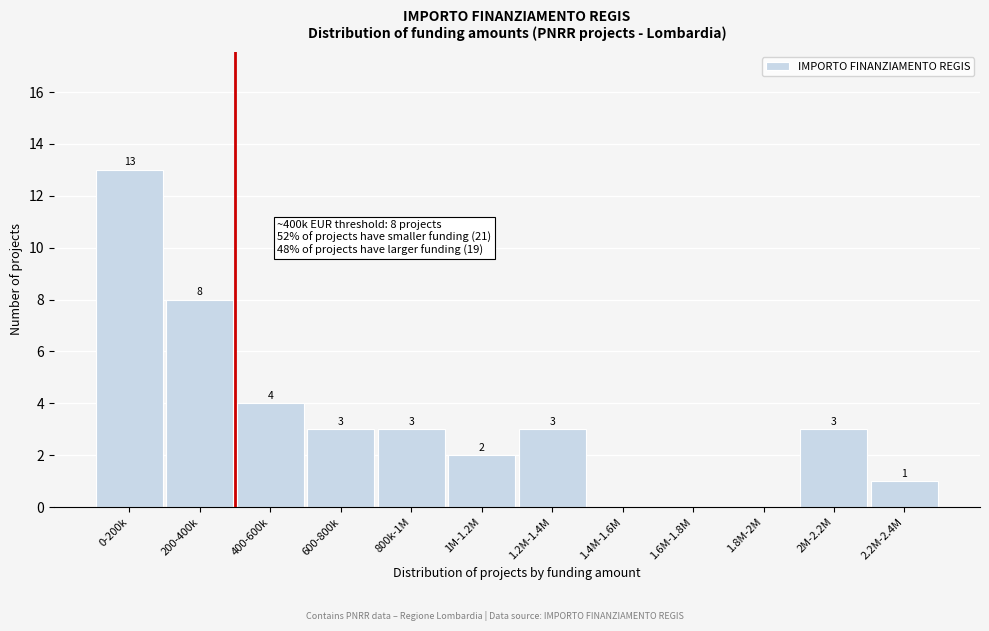

Reading left to right, transcribe all the data shown in this chart.

0-200k=13	200-400k=8	400-600k=4	600-800k=3	800k-1M=3	1M-1.2M=2	1.2M-1.4M=3	1.4M-1.6M=0	1.6M-1.8M=0	1.8M-2M=0	2M-2.2M=3	2.2M-2.4M=1